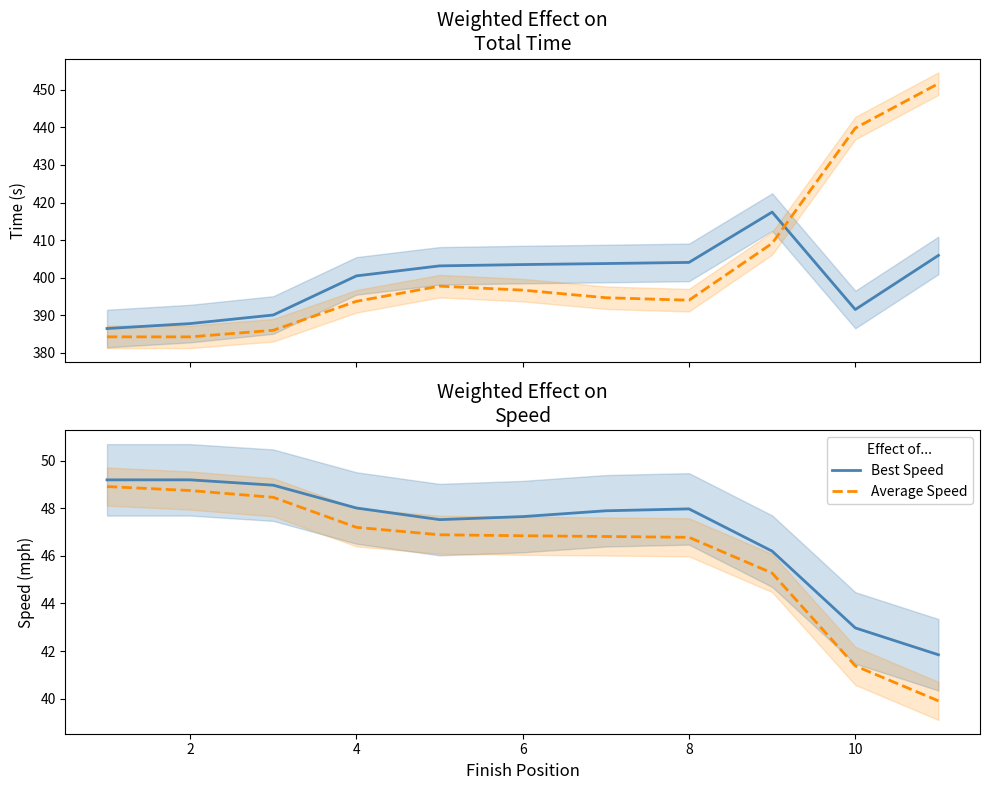

Reading left to right, list all the values displayed in this chart.

Total Time: 386.5	387.8	390.1	400.5	403.1	403.5	403.8	404.1	417.5	391.5	405.9
Best Lap time ×7: 384.2	384.2	386.0	393.7	397.7	396.7	394.7	394.0	409.1	439.8	451.7
Best Speed: 49.2	49.2	49.0	48.0	47.5	47.6	47.9	48.0	46.2	43.0	41.8
Average Speed: 48.9	48.7	48.5	47.2	46.9	46.8	46.8	46.8	45.3	41.4	39.9